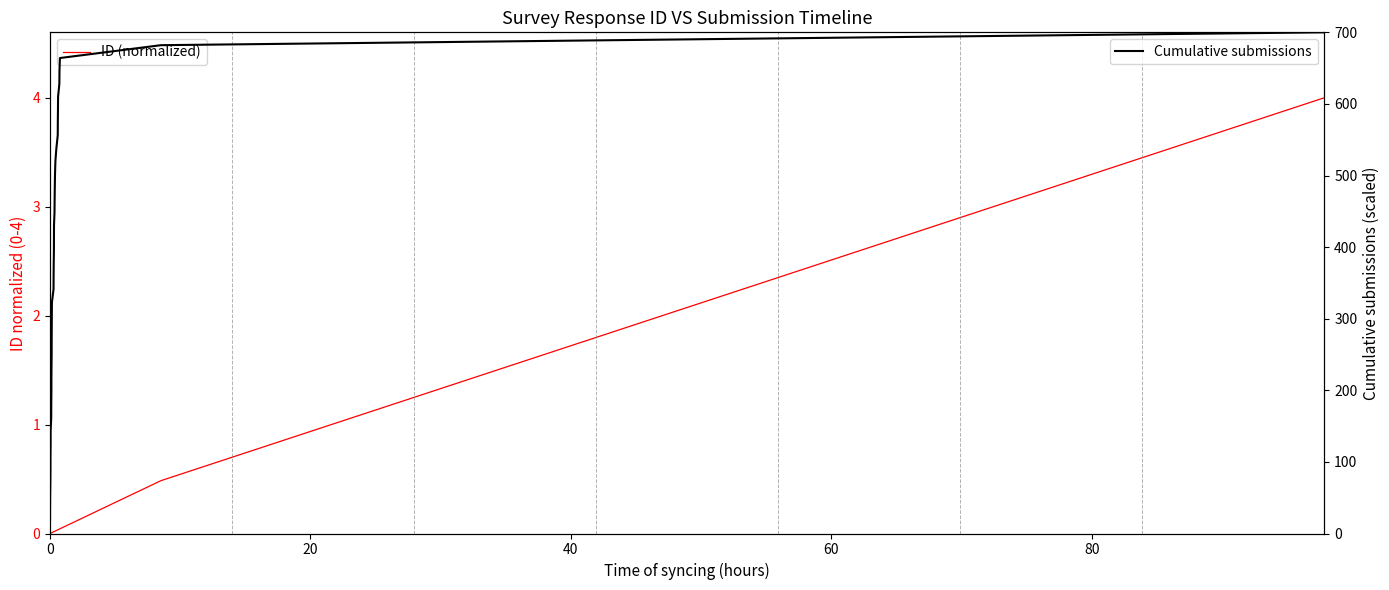

What is the lowest value of the Cumulative submissions series?

17.9